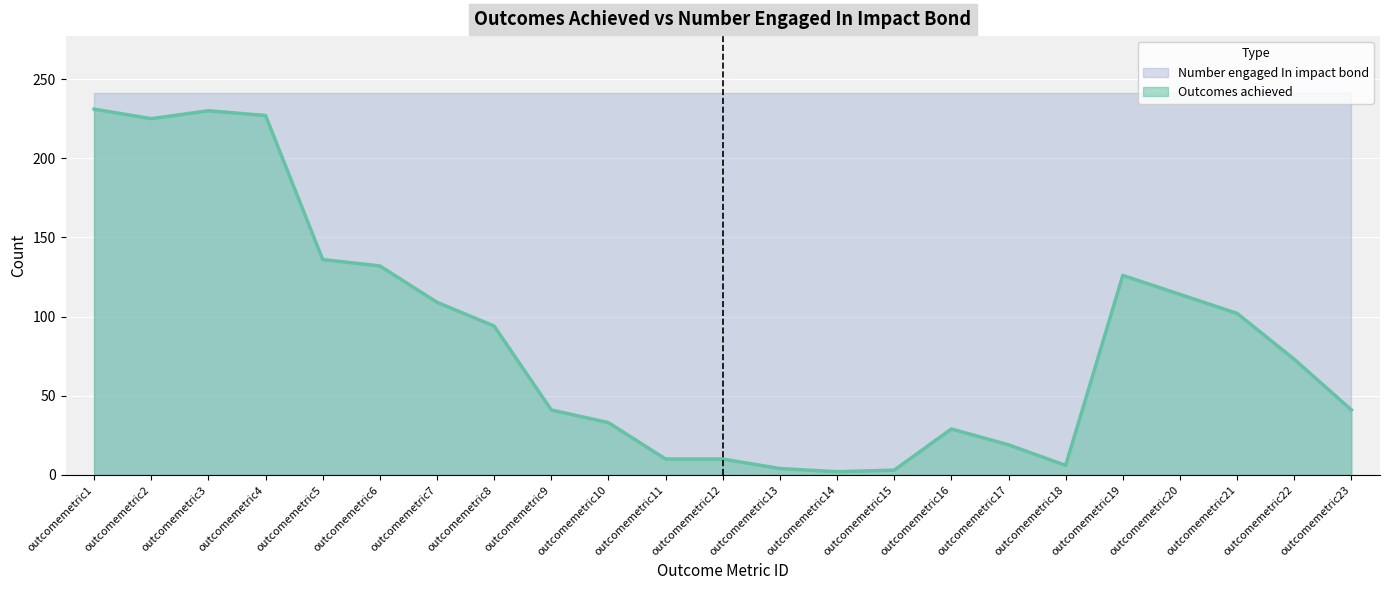

Approximately how many times larger is the value at outcomemetric9 compared to outcomemetric16?

1.4